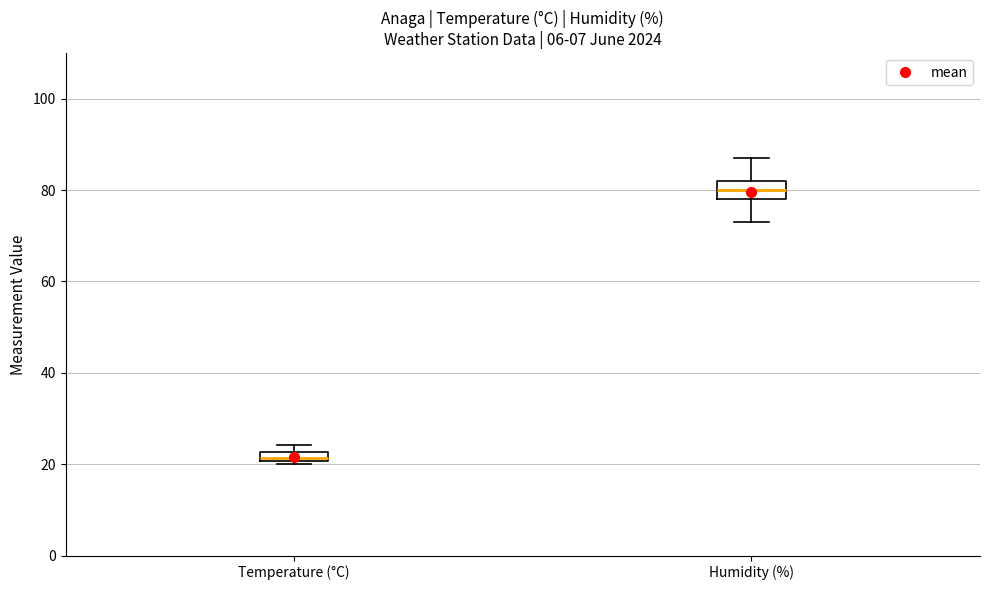

Which box's median line is the lowest?

Temperature (°C)